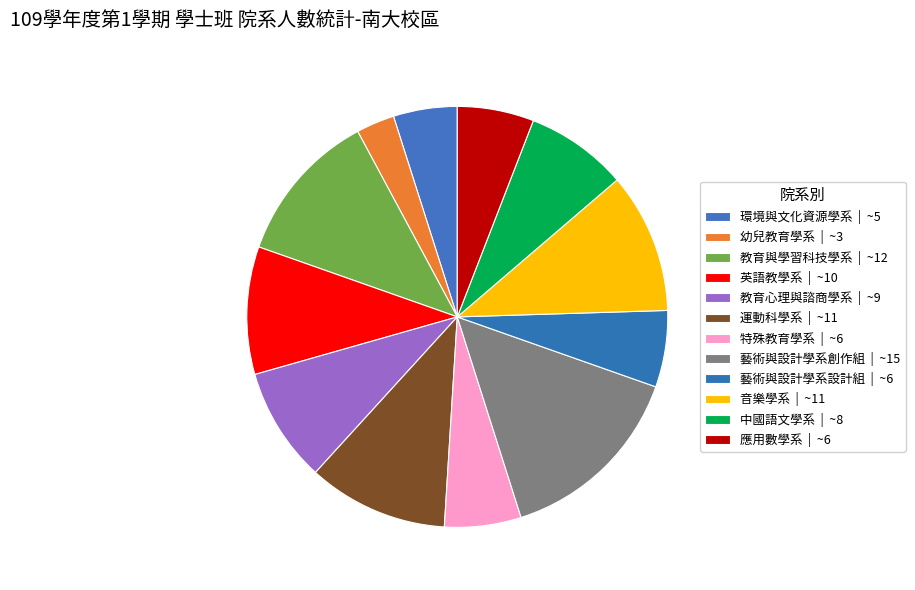

True or false: 藝術與設計學系設計組 accounts for 6% of the total.

True